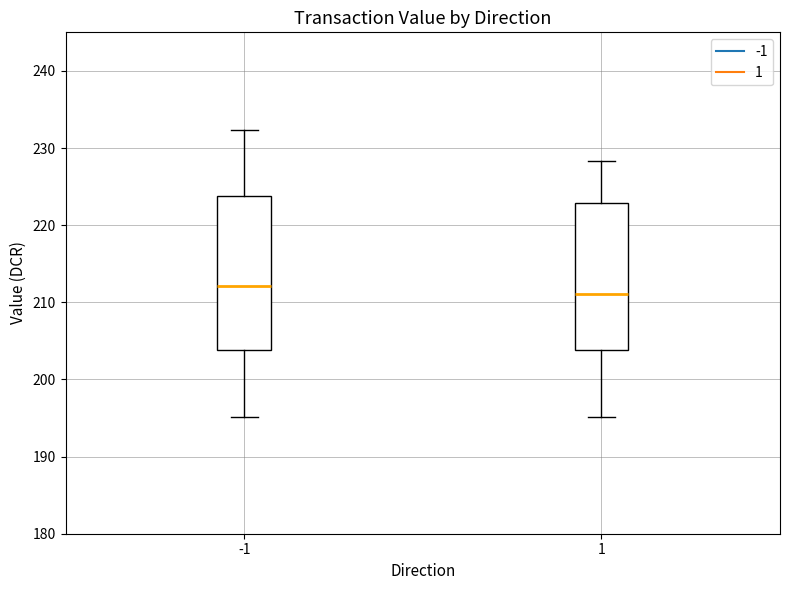

Reading left to right, read every box against the y-axis: the position of its median line, the range the box covers, and the ends of its whiskers. The values are not printed on the chart, so give them approximately, as read against the axis.

-1: median 212, box 204 to 224, whiskers 195 to 232
1: median 211, box 204 to 223, whiskers 195 to 228